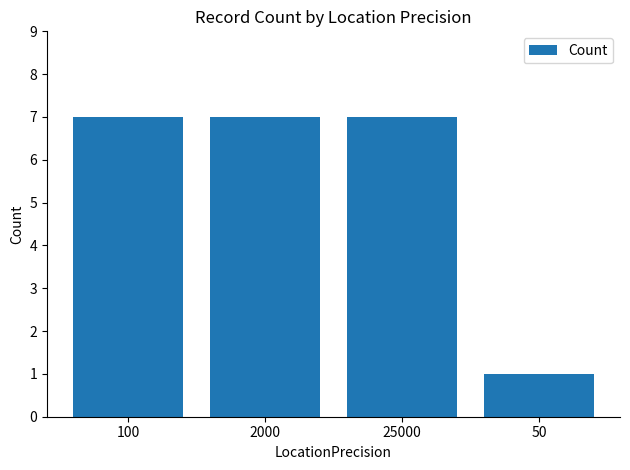

What is the sum of the values at 2000 and 100?

14